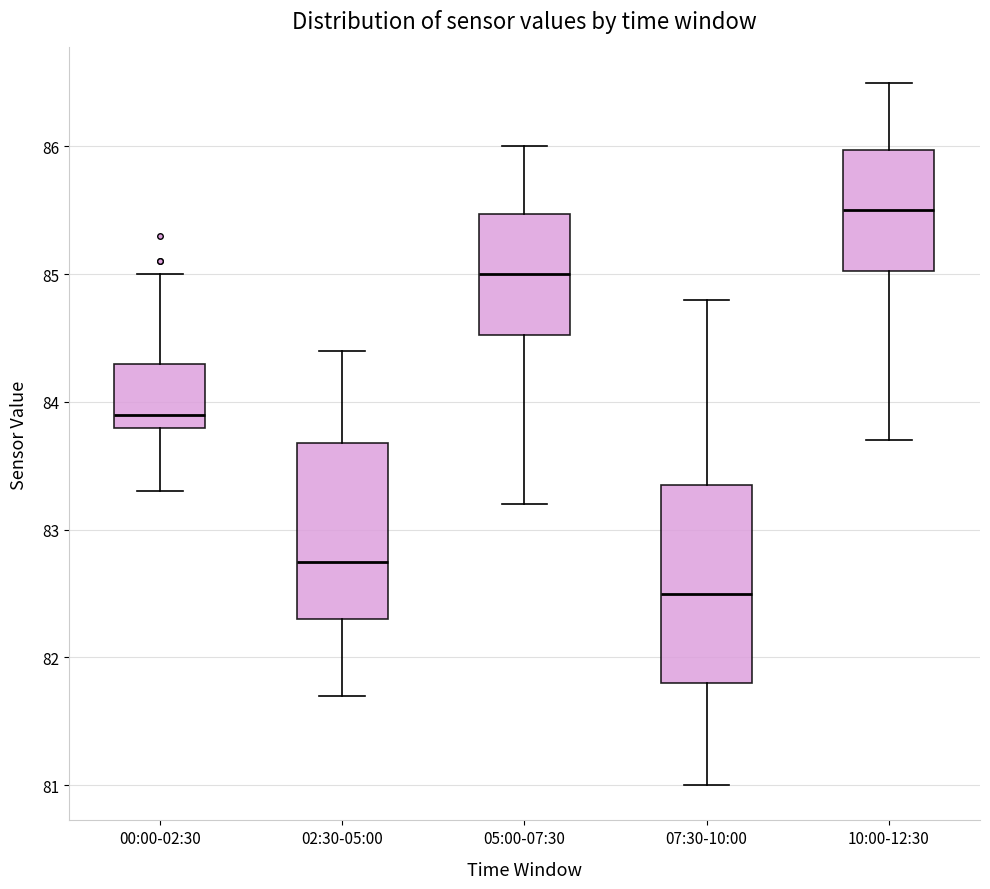

Which box has the highest median line?

10:00-12:30